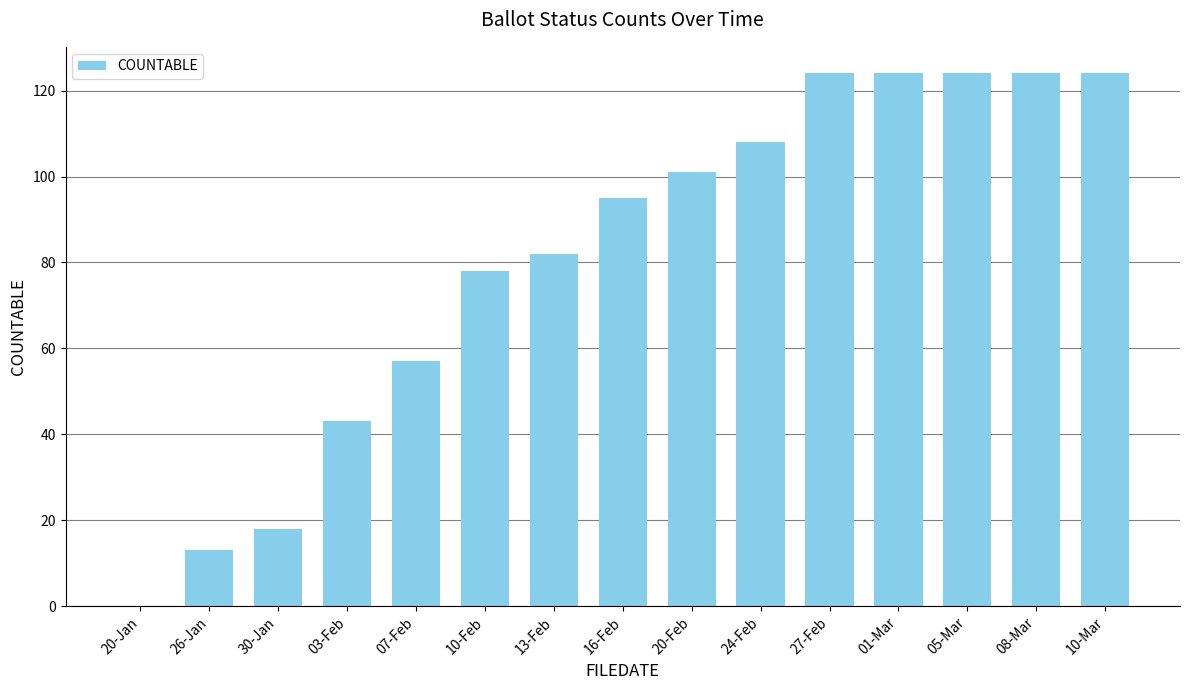

Reading right to left, extract all data points from this chart.

10-Mar=124	08-Mar=124	05-Mar=124	01-Mar=124	27-Feb=124	24-Feb=108	20-Feb=101	16-Feb=95	13-Feb=82	10-Feb=78	07-Feb=57	03-Feb=43	30-Jan=18	26-Jan=13	20-Jan=0